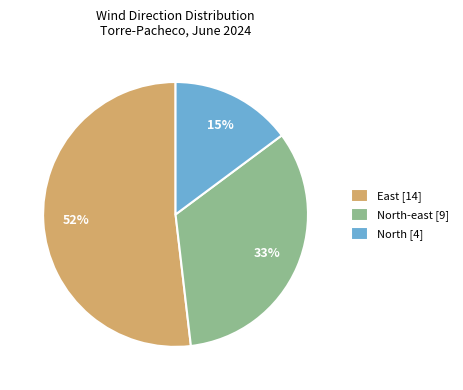

To the nearest percent, what is the difference between the largest and smallest slice percentages?

37%